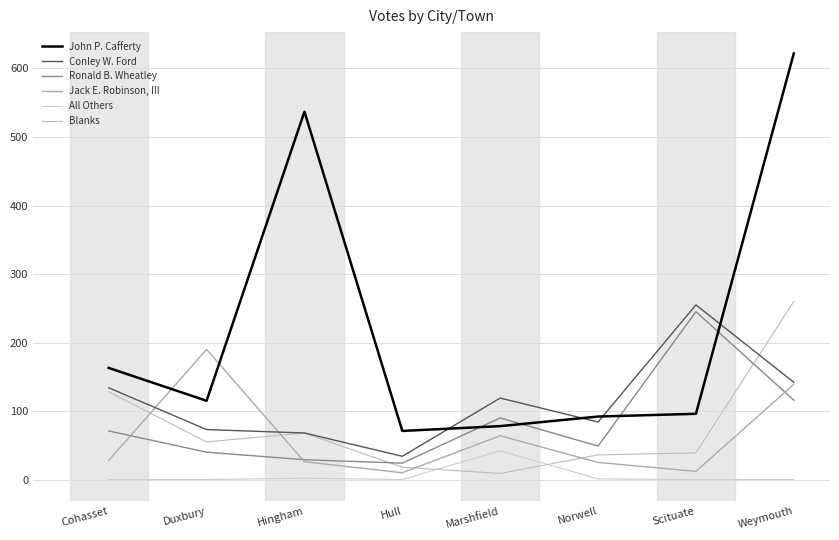

How many times do Blanks and Ronald B. Wheatley cross each other?

2